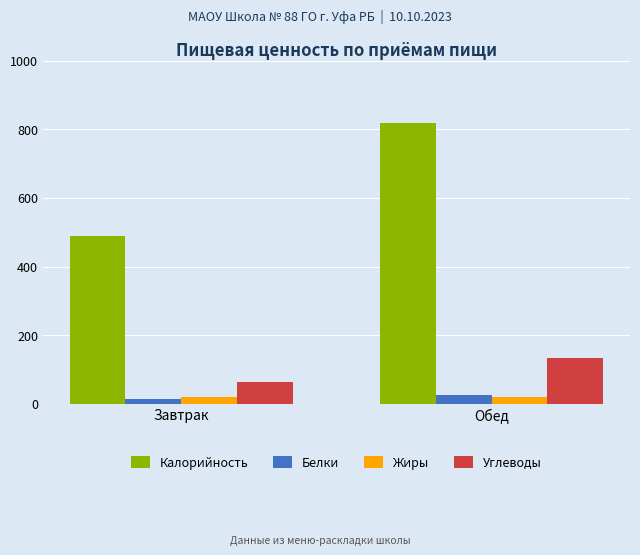

How many values in the Углеводы series are below 132?

1